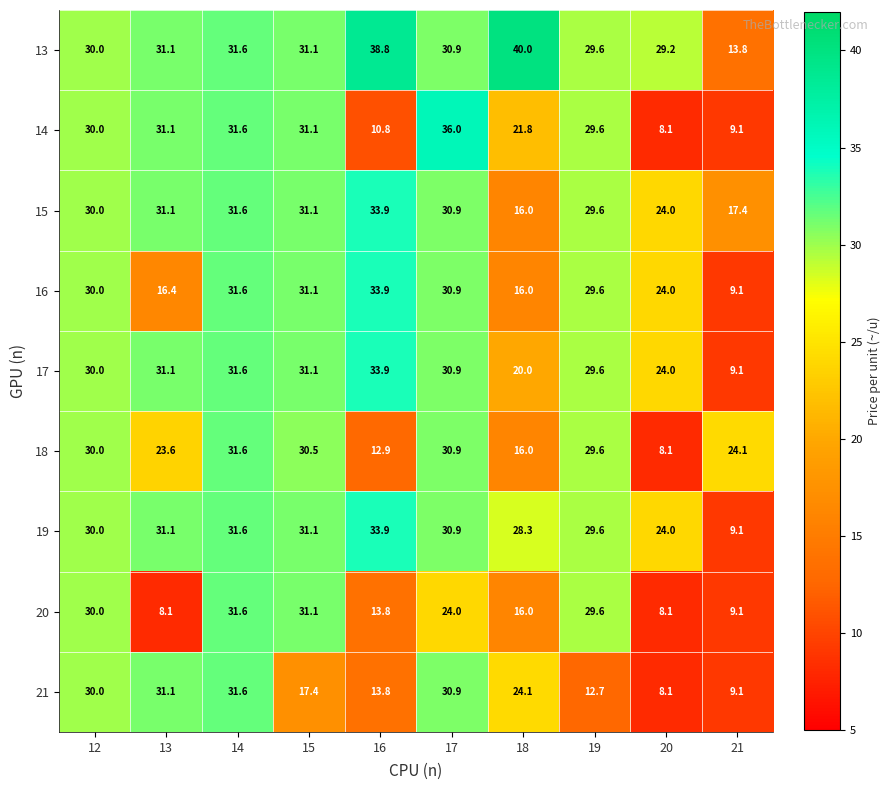

What is the difference between the highest and lowest values at 17?

12.0